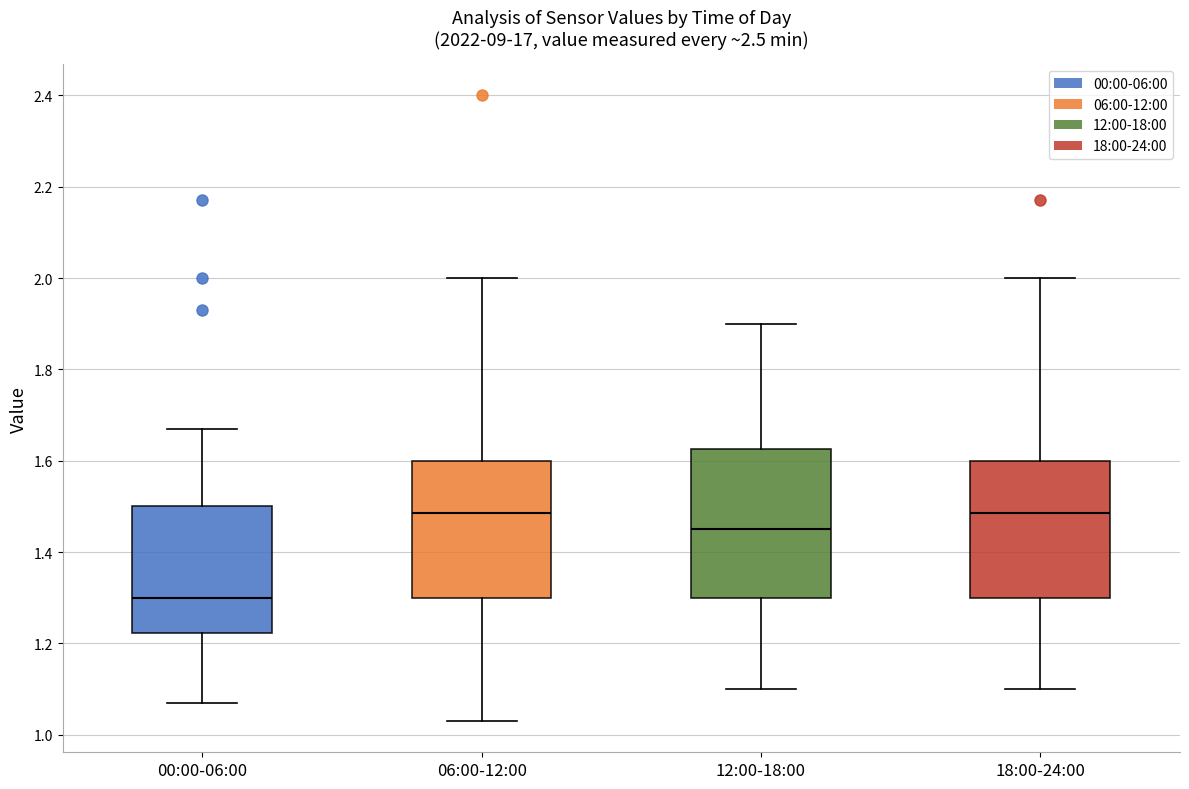

Where does the median line of the box for 18:00-24:00 sit on the y-axis? The values are not printed on the chart, so give them approximately, as read against the axis.

1.48